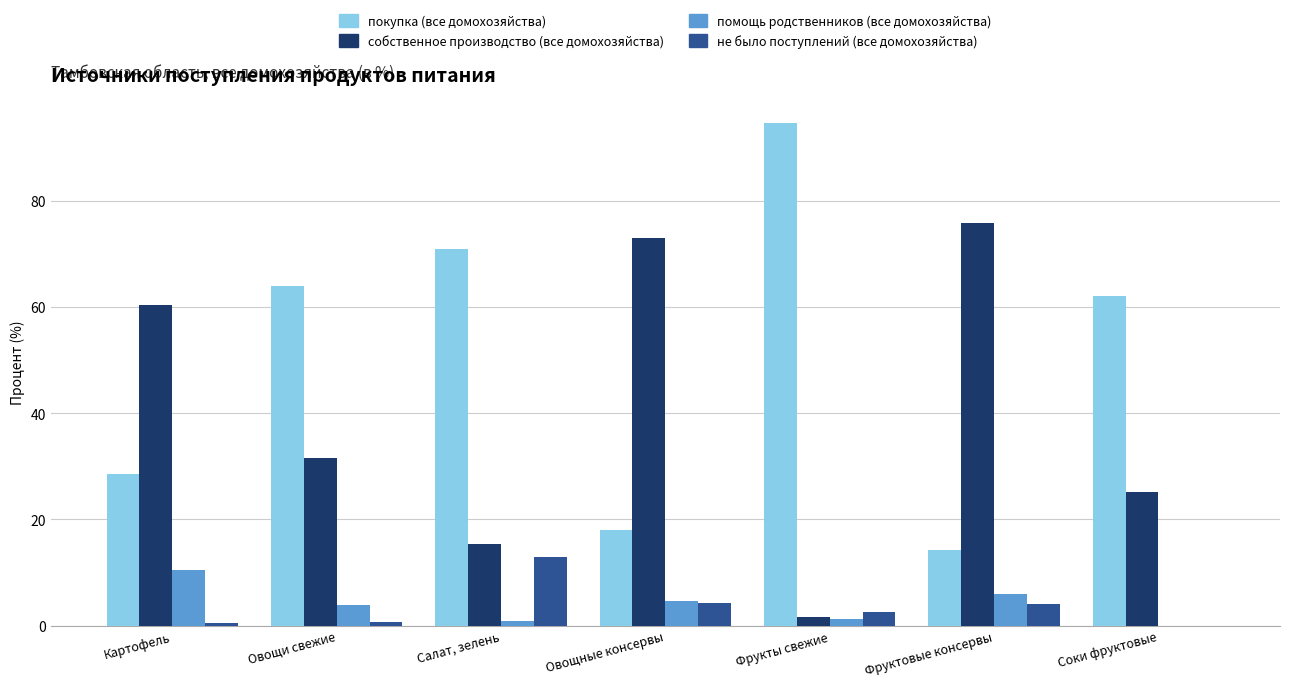

The value of покупка (все домохозяйства) at Фрукты свежие is 65.6. True or false?

False